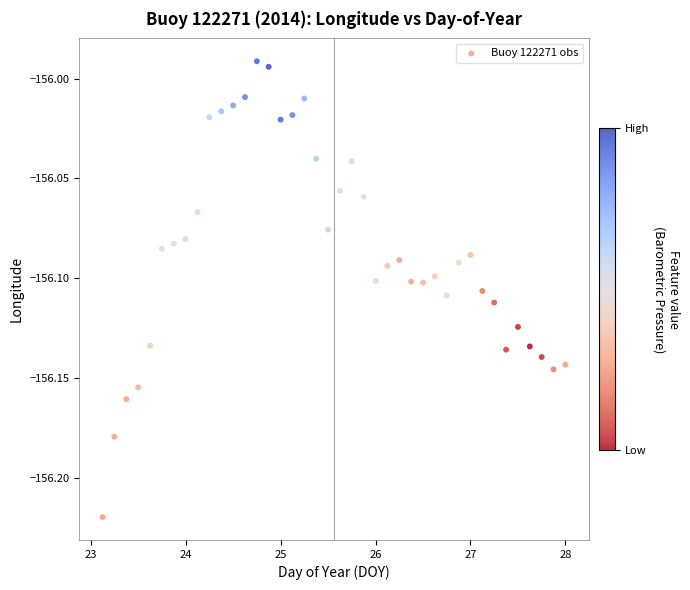

What is the range of X values (max minus min)?

4.9